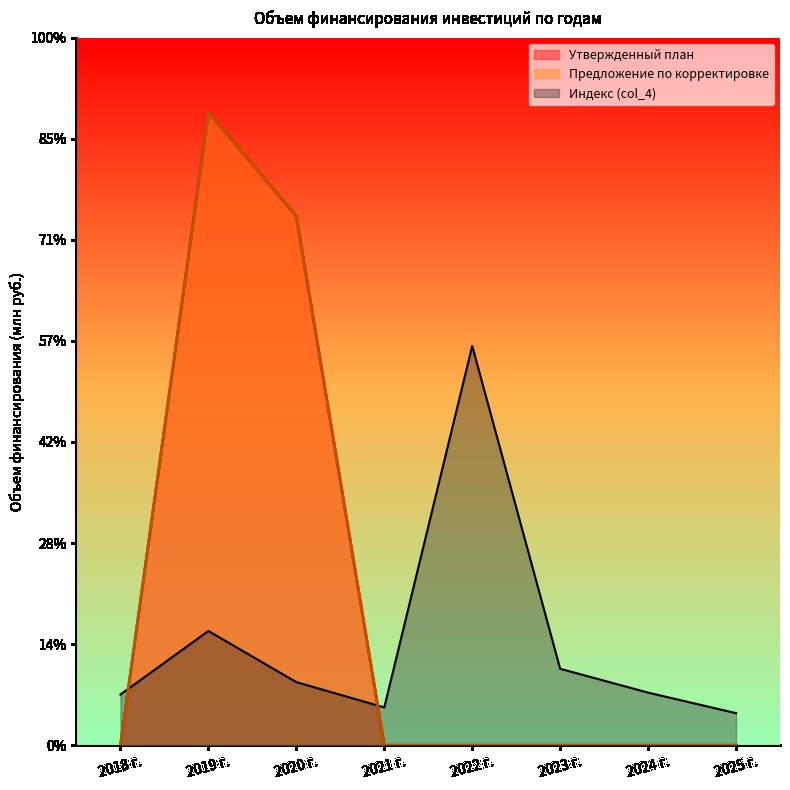

What is the sum of the Предложение по корректировке values at 2021 г. and 2019 г.?

3130.6